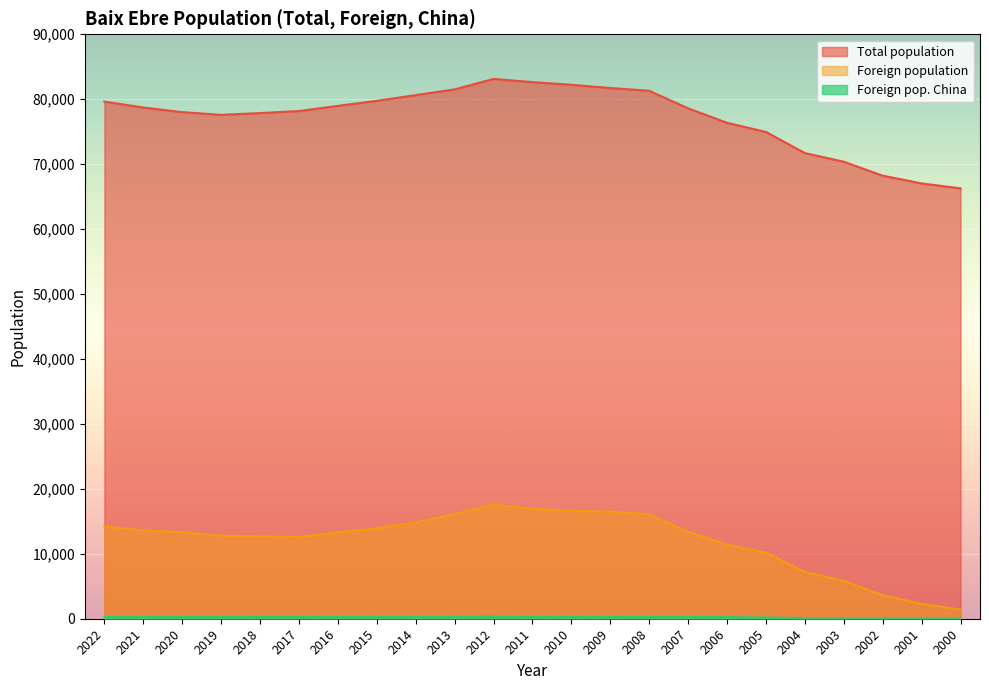

How many lines are shown in the chart?

3